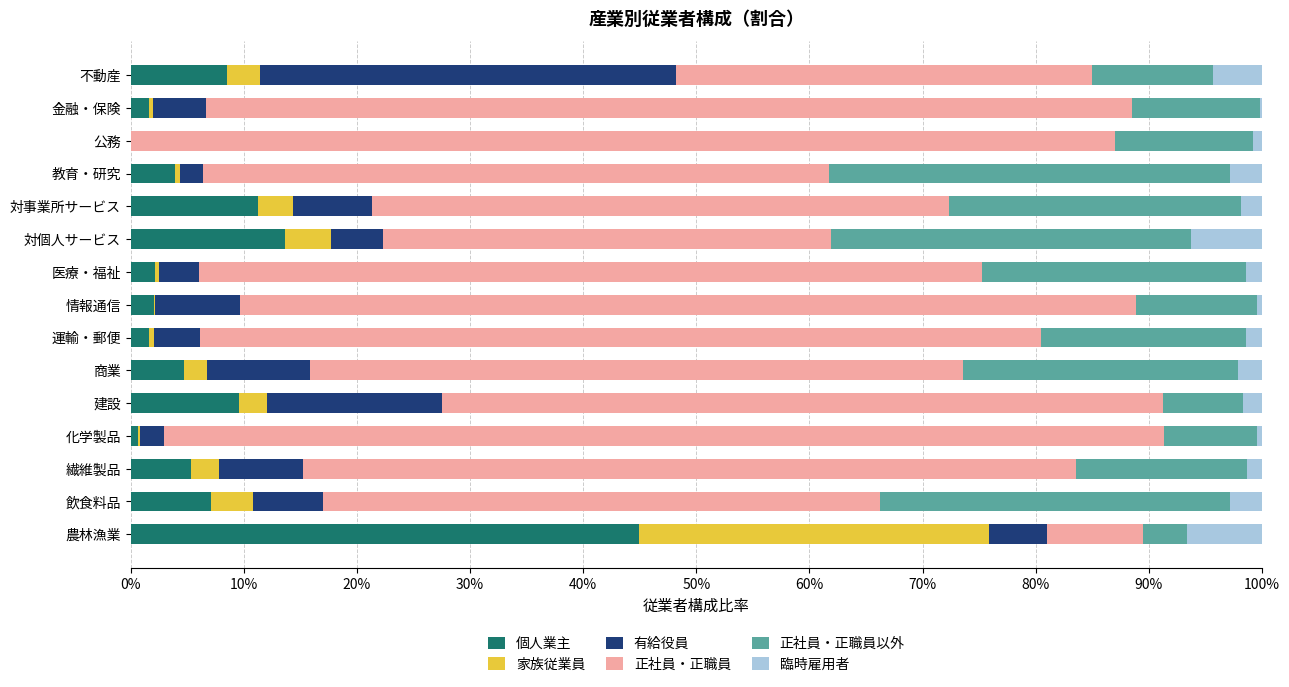

At which label does 個人業主 reach its peak?

農林漁業